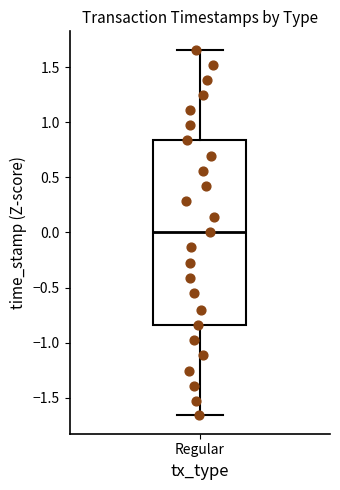

Where is the lower edge of the box for Regular on the y-axis? The values are not printed on the chart, so give them approximately, as read against the axis.

-0.85